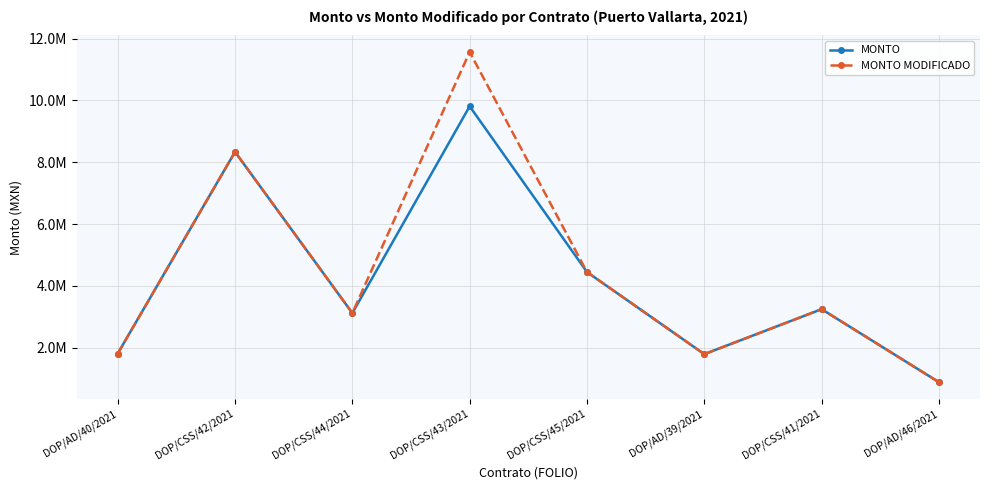

In MONTO, how many points are higher than both neighbors (excluding endpoints)?

3